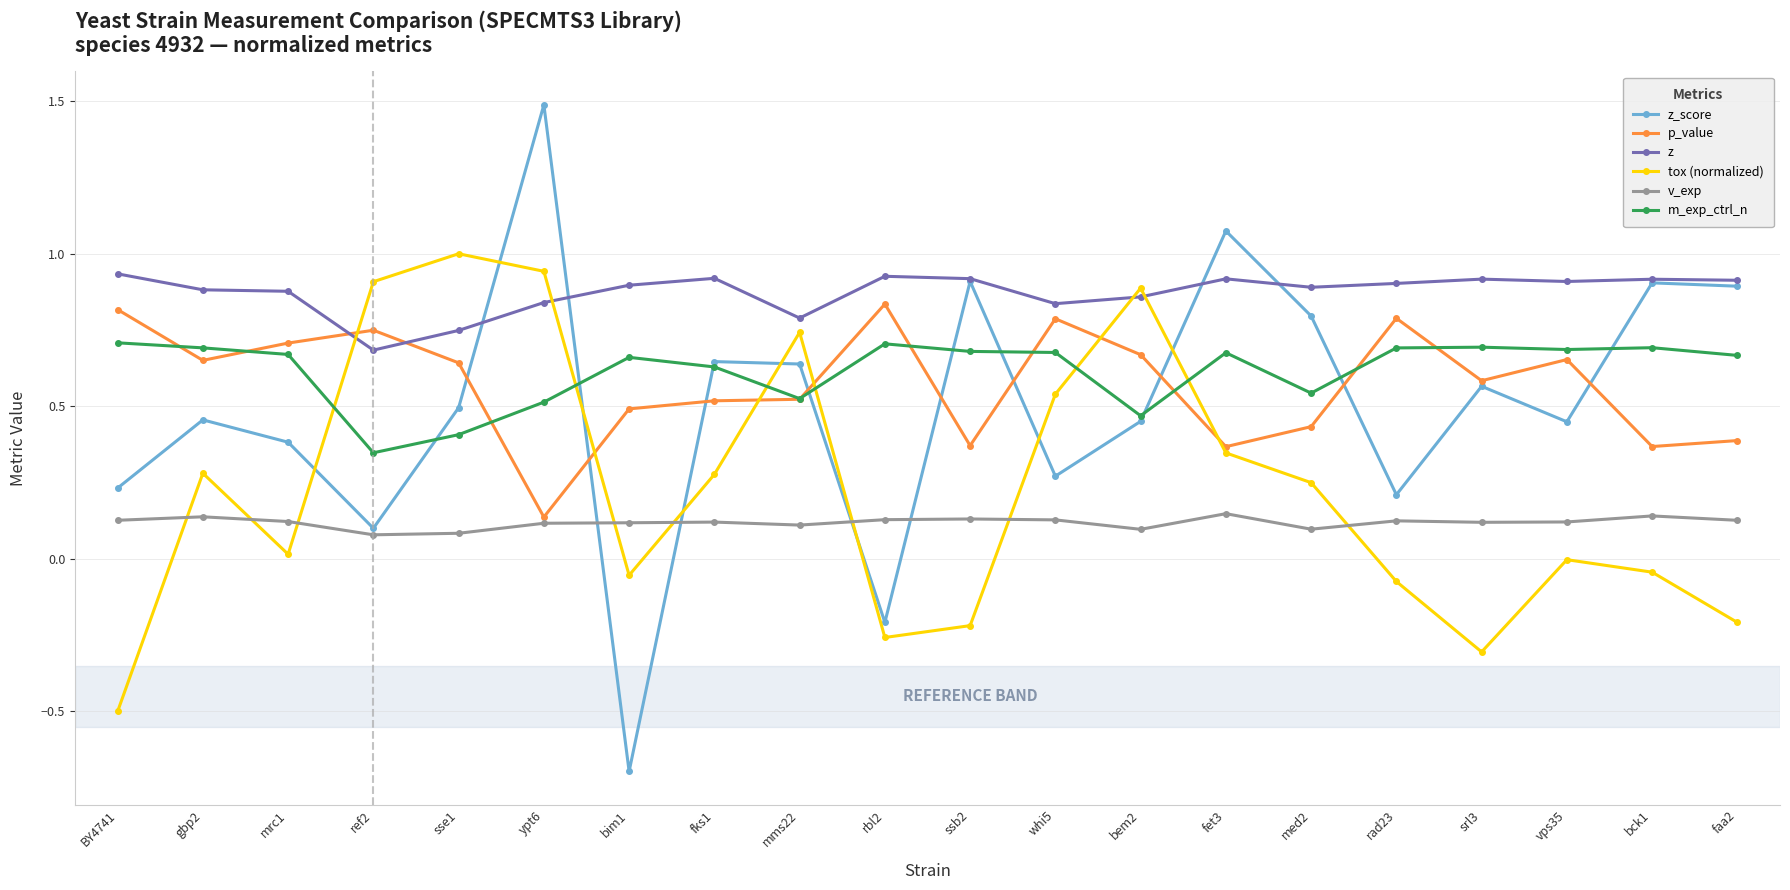

Which series has the largest range (max minus min)?

z_score